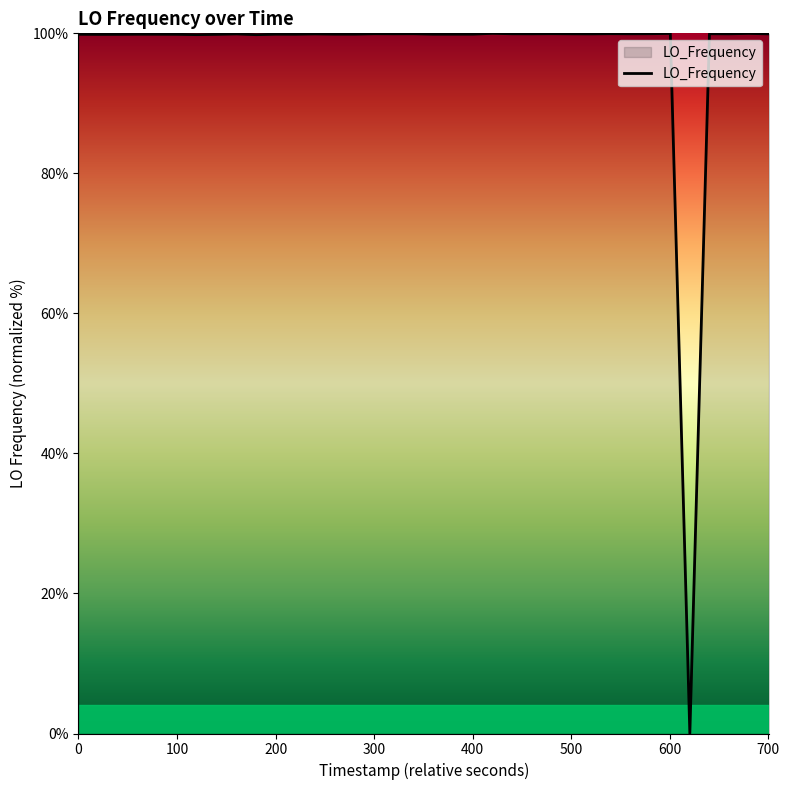

What is the difference between the maximum and minimum values?

100.0